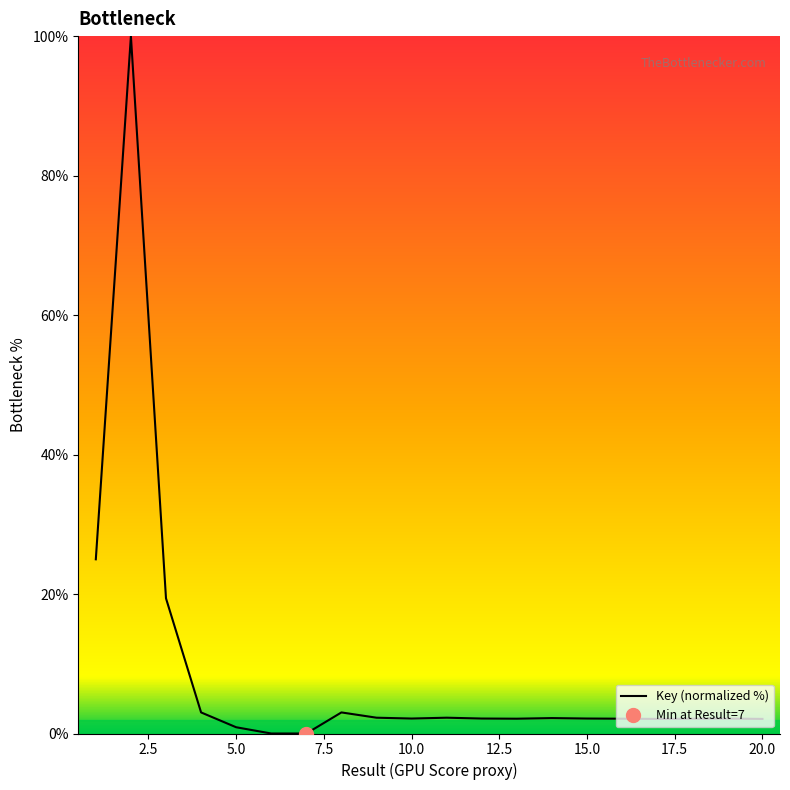

Which label corresponds to the smallest value in the chart?

7